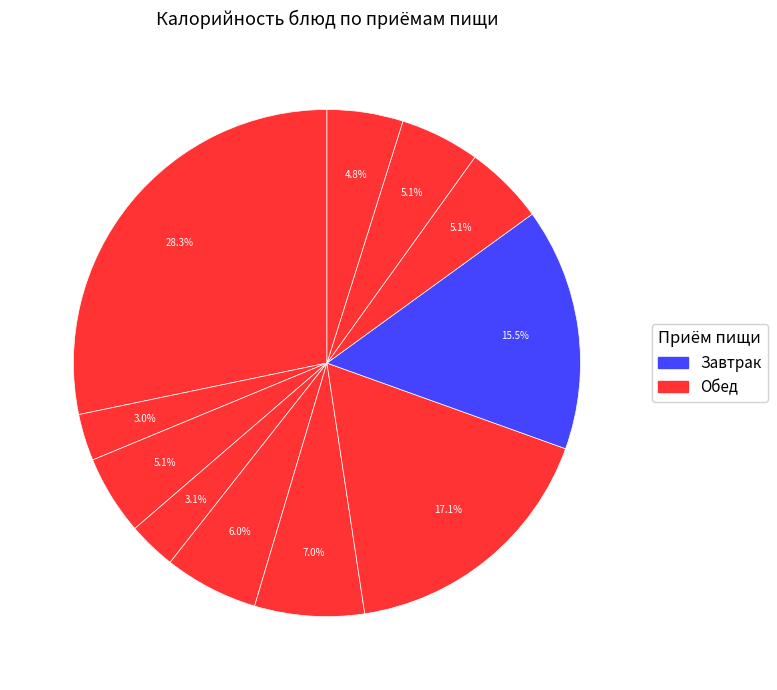

How many slices are in this pie chart?

11